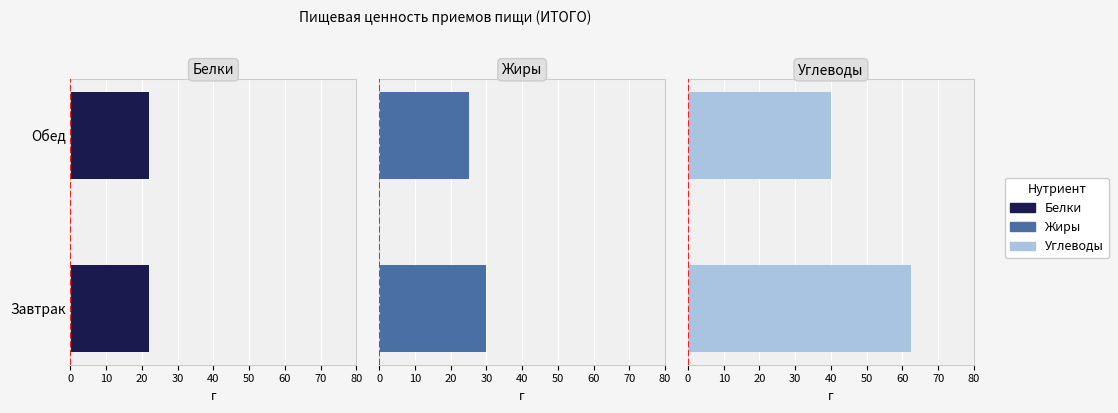

Rank the series by their maximum value, from highest to lowest.

Углеводы, Жиры, Белки